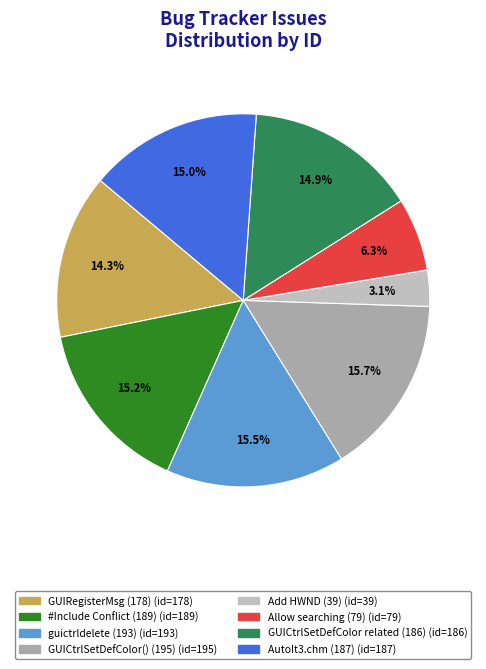

To the nearest percent, what percentage of the pie is AutoIt3.chm (187)?

15%